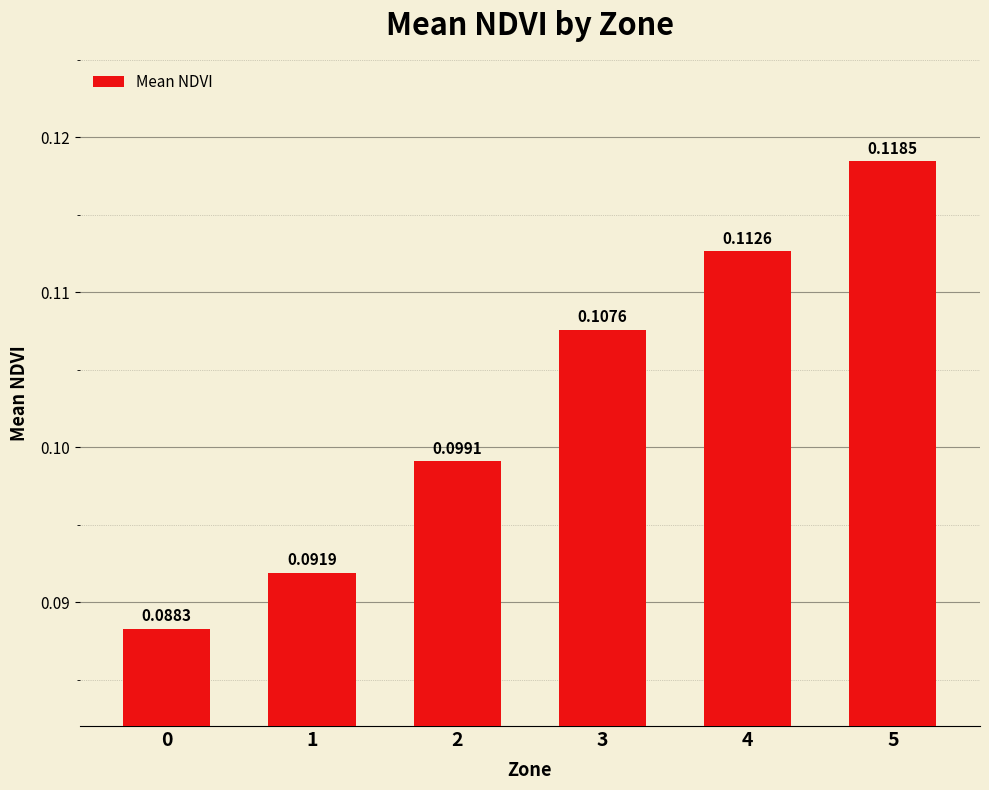

Rank the categories by value from highest to lowest.

5, 4, 3, 2, 1, 0